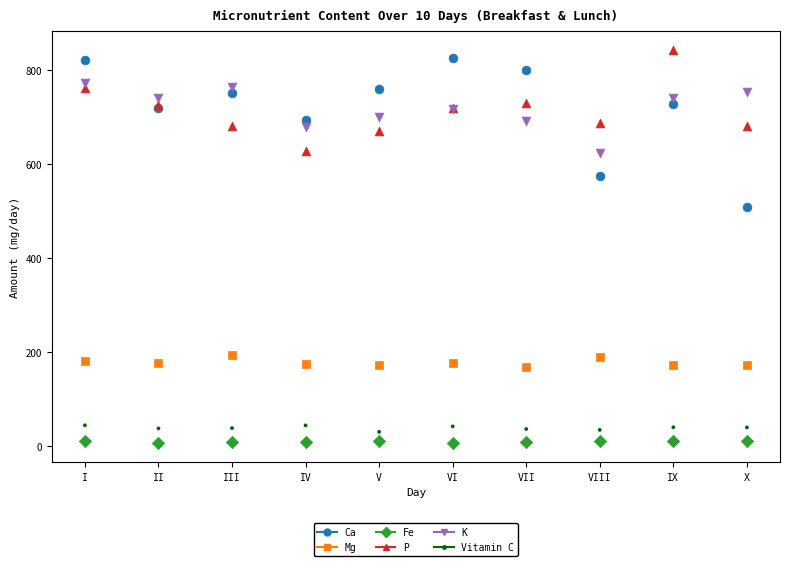

Which series has the largest Y range (max minus min)?

Ca